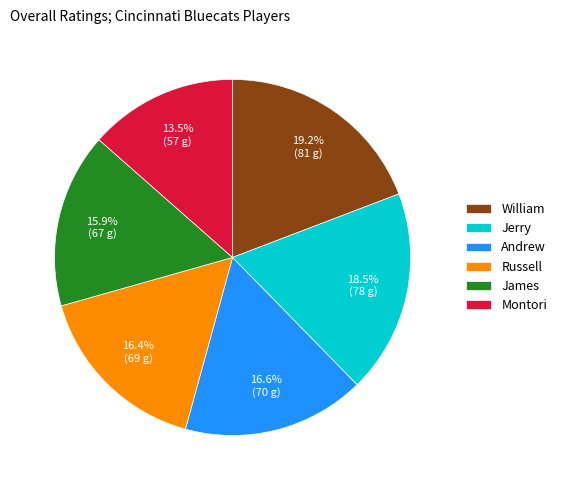

Combined, what portion of the pie is Montori and Jerry?

32.0%